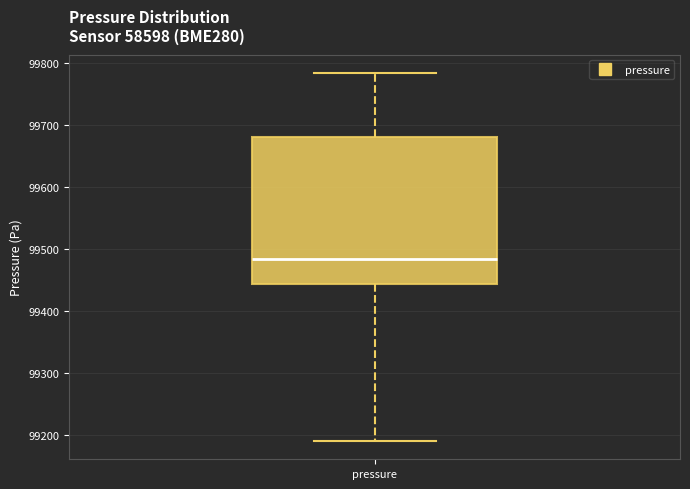

Where does the upper whisker of the box for pressure end on the y-axis? The values are not printed on the chart, so give them approximately, as read against the axis.

99780